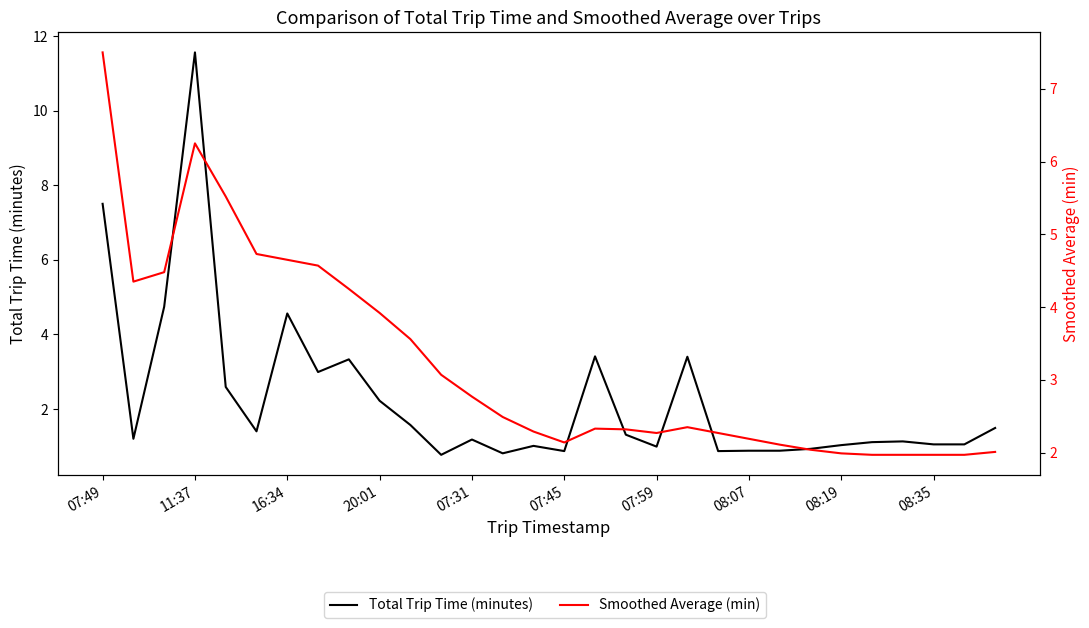

What is the sum of all Total Trip Time (minutes) values?

67.8